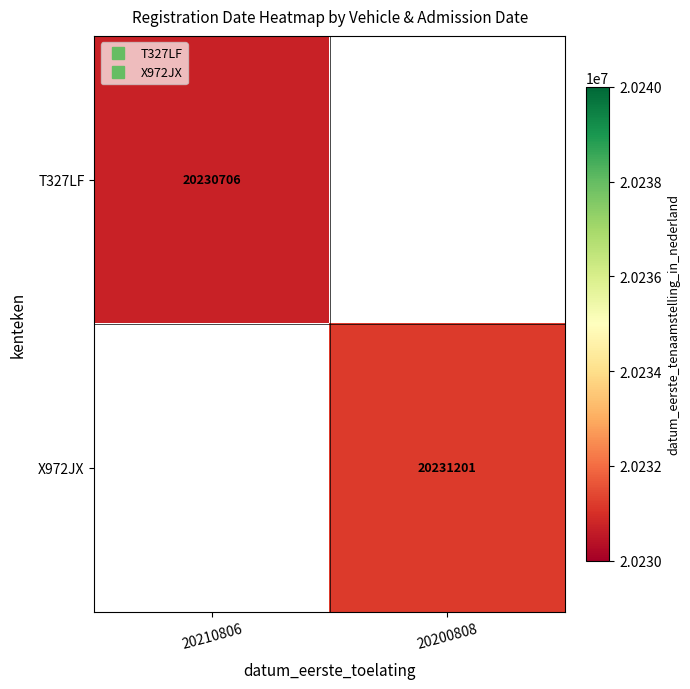

The X972JX series shows 11483846.5 at 20200808. True or false?

False